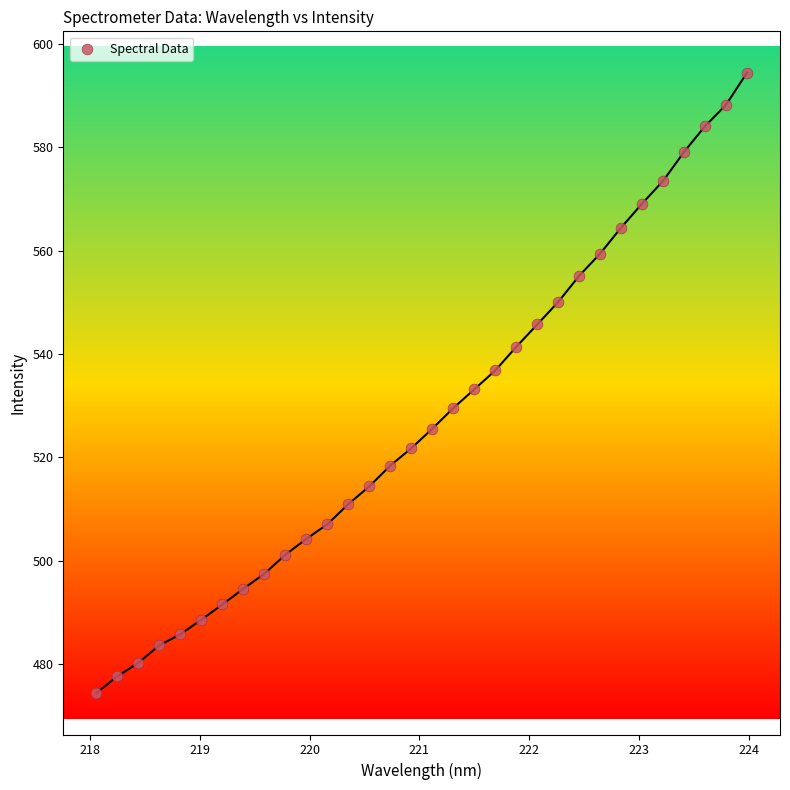

What is the range of X values (max minus min)?

5.9